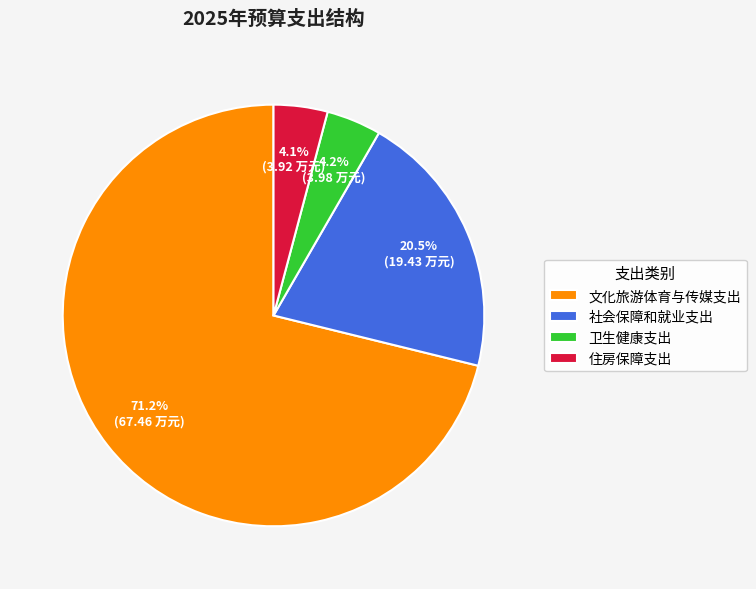

To the nearest percent, what is the average slice percentage?

25%